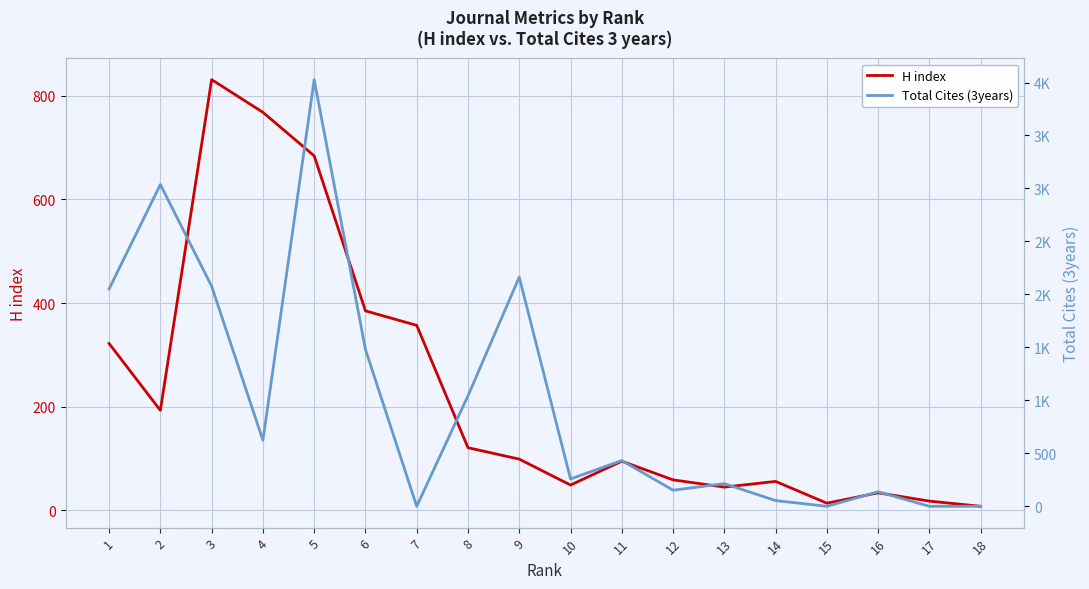

Between 2 and 5, which series saw the biggest shift?

Total Cites (3years)